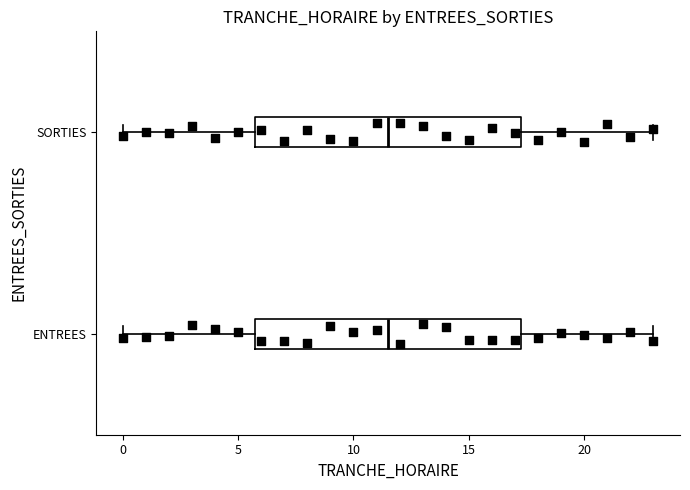

Reading bottom to top, read every box against the x-axis: the position of its median line, the range the box covers, and the ends of its whiskers. The values are not printed on the chart, so give them approximately, as read against the axis.

ENTREES: median 11.5, box 6.0 to 17.5, whiskers 0.0 to 23.0
SORTIES: median 11.5, box 6.0 to 17.5, whiskers 0.0 to 23.0